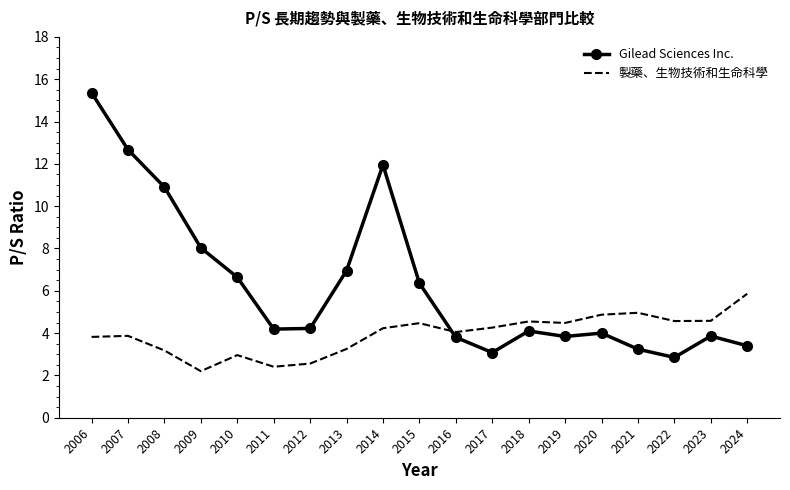

What value does the Gilead Sciences Inc. series have at 2007?

12.7